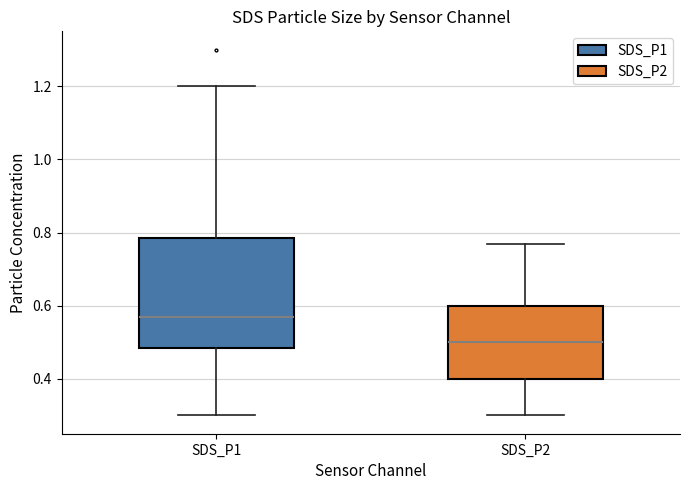

Reading left to right, transcribe this box plot: for each box, give where its median line is, the range the box spans, and where its two whiskers end, as read against the y-axis. The values are not printed on the chart, so give them approximately, as read against the axis.

SDS_P1: median 0.58, box 0.48 to 0.78, whiskers 0.30 to 1.20
SDS_P2: median 0.50, box 0.40 to 0.60, whiskers 0.30 to 0.78